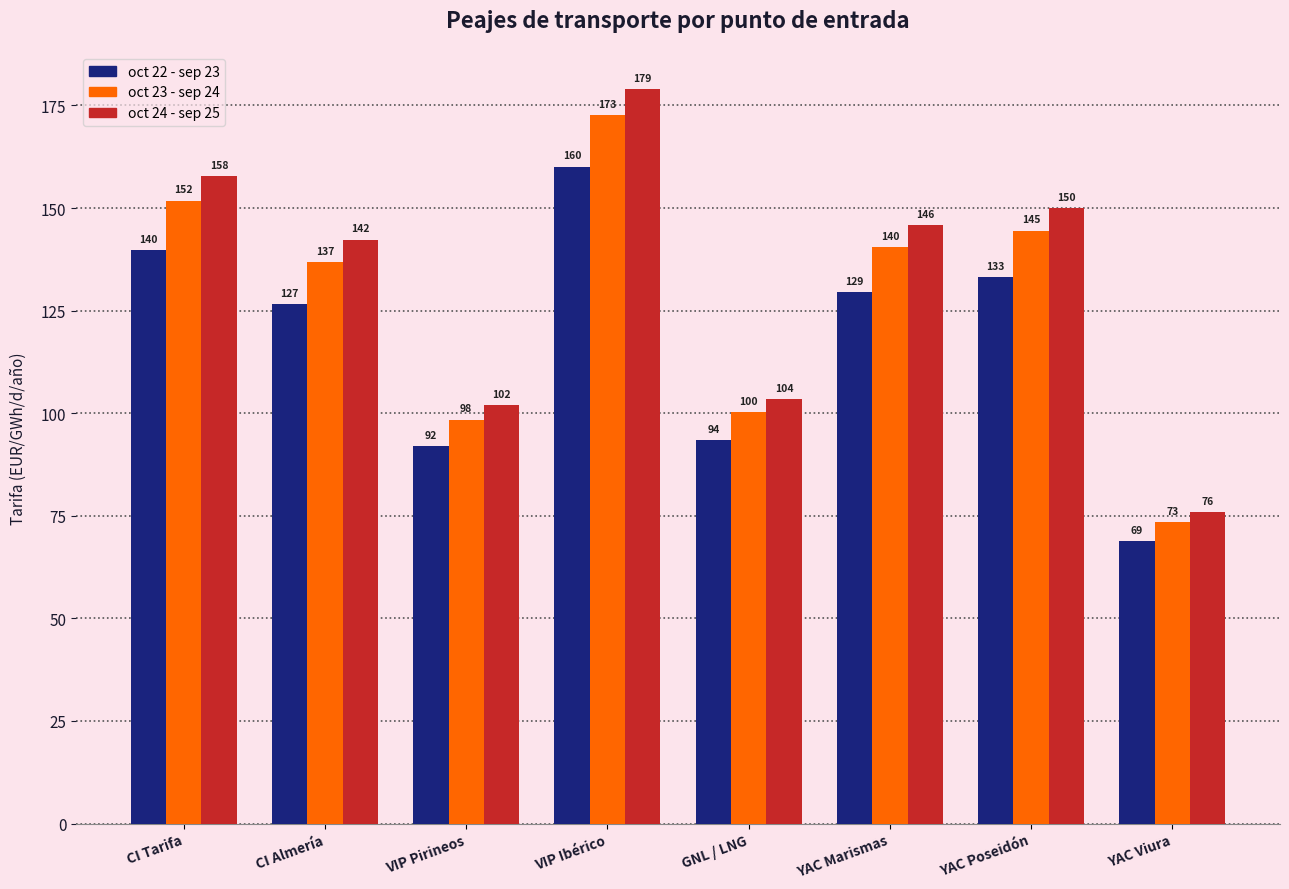

Where is oct 22 - sep 23 nearest to the value 114?

CI Almería